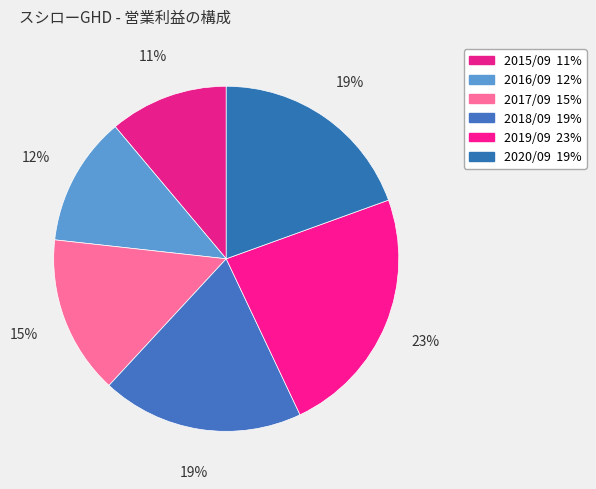

Is it true that 2017/09 is 23% of the pie?

False